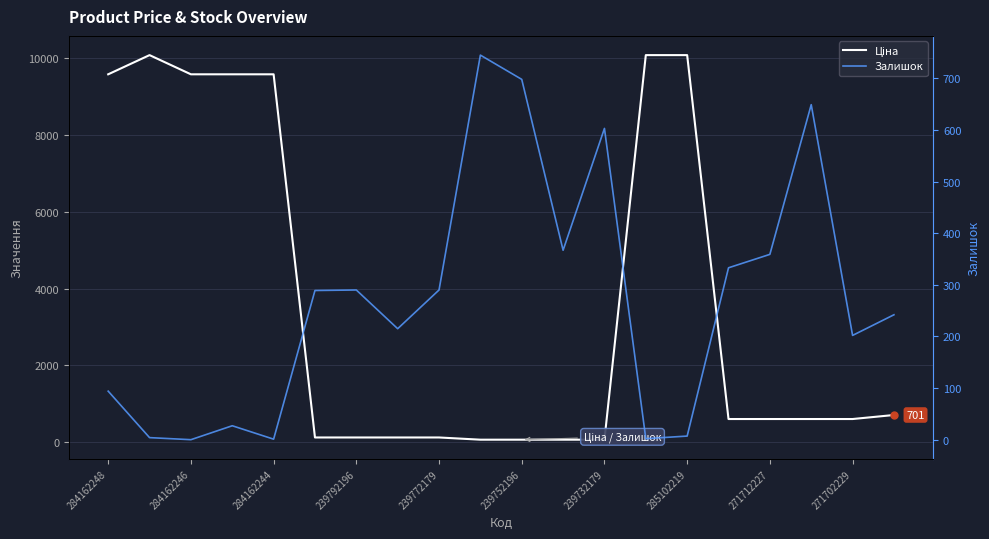

How many intersections are there between Залишок and Ціна?

4